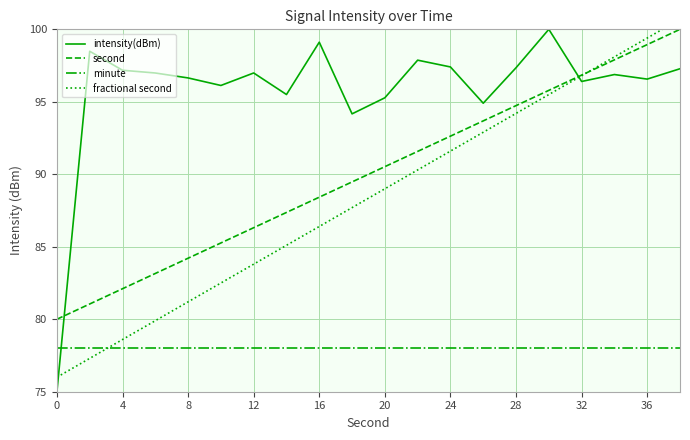

True or false: minute has more than 2 interior local peaks.

False